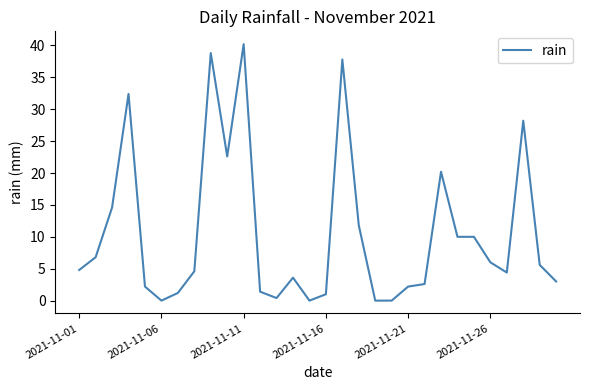

How many distinct data groups are displayed?

1